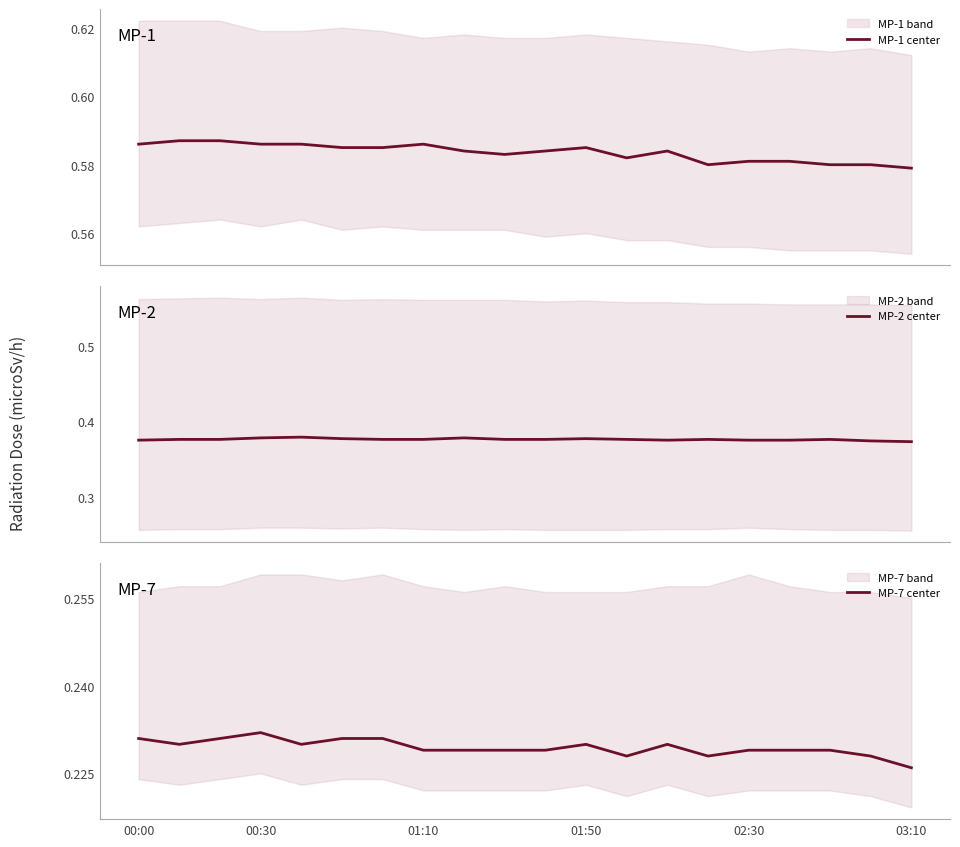

At which label is MP-7 center closest to 0?

03:10